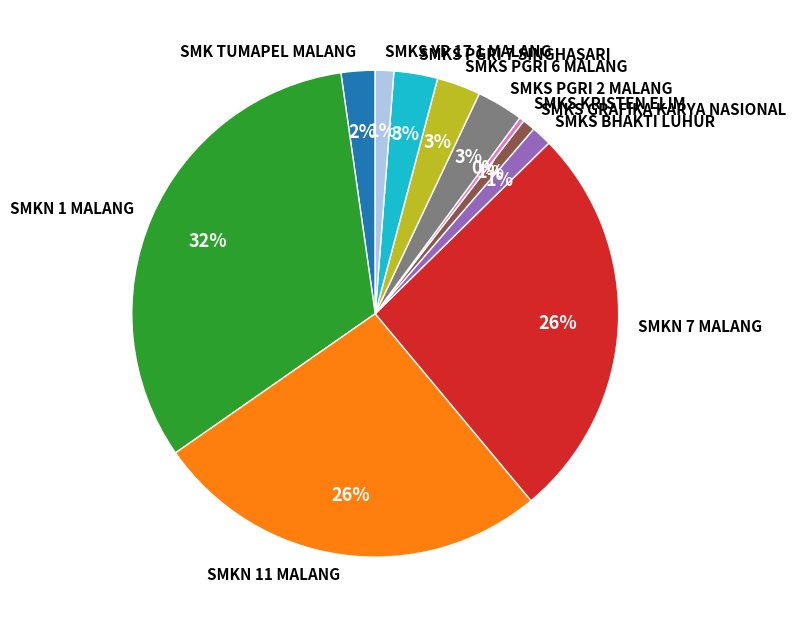

What percentage is the SMKS PGRI 2 MALANG slice, to the nearest percent?

3%